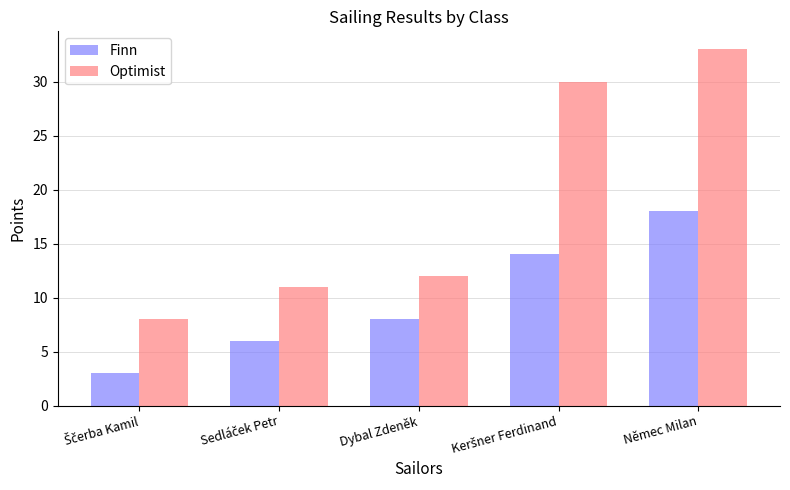

Which series has the largest total across all categories?

Optimist